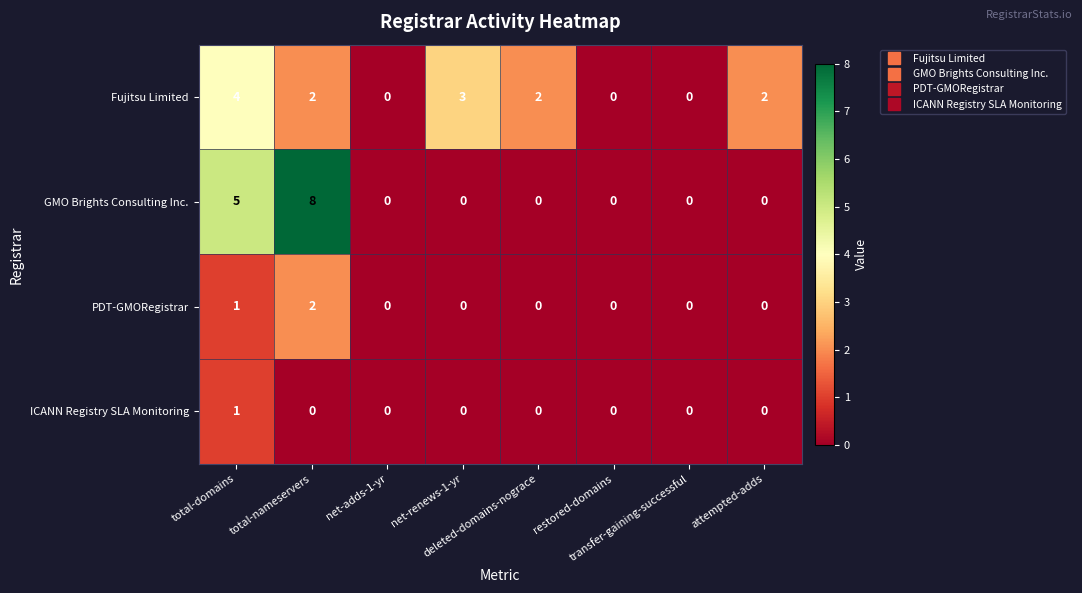

Rank the series by their maximum value, from lowest to highest.

ICANN Registry SLA Monitoring, PDT-GMORegistrar, Fujitsu Limited, GMO Brights Consulting Inc.